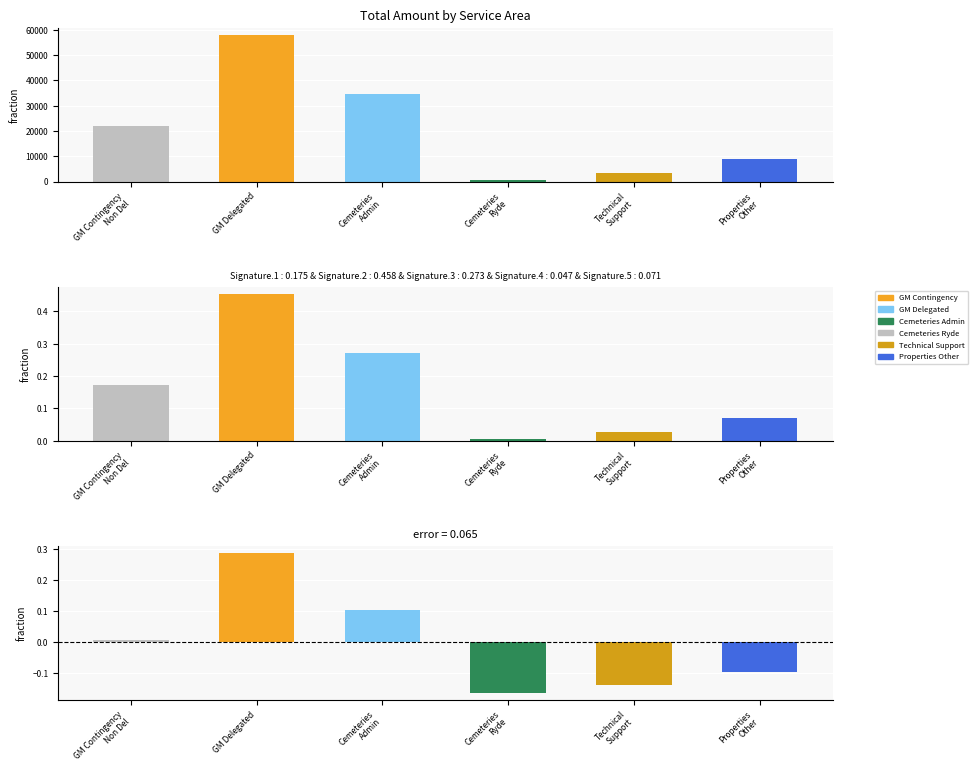

Reading left to right, what are all the values shown in this chart?

Total Amount: 22103.8	57791.2	34510.8	600.0	3596.0	8990.8
Fraction: 0.2	0.5	0.3	0.0	0.0	0.1
Residual: 0.0	0.3	0.1	-0.2	-0.1	-0.1